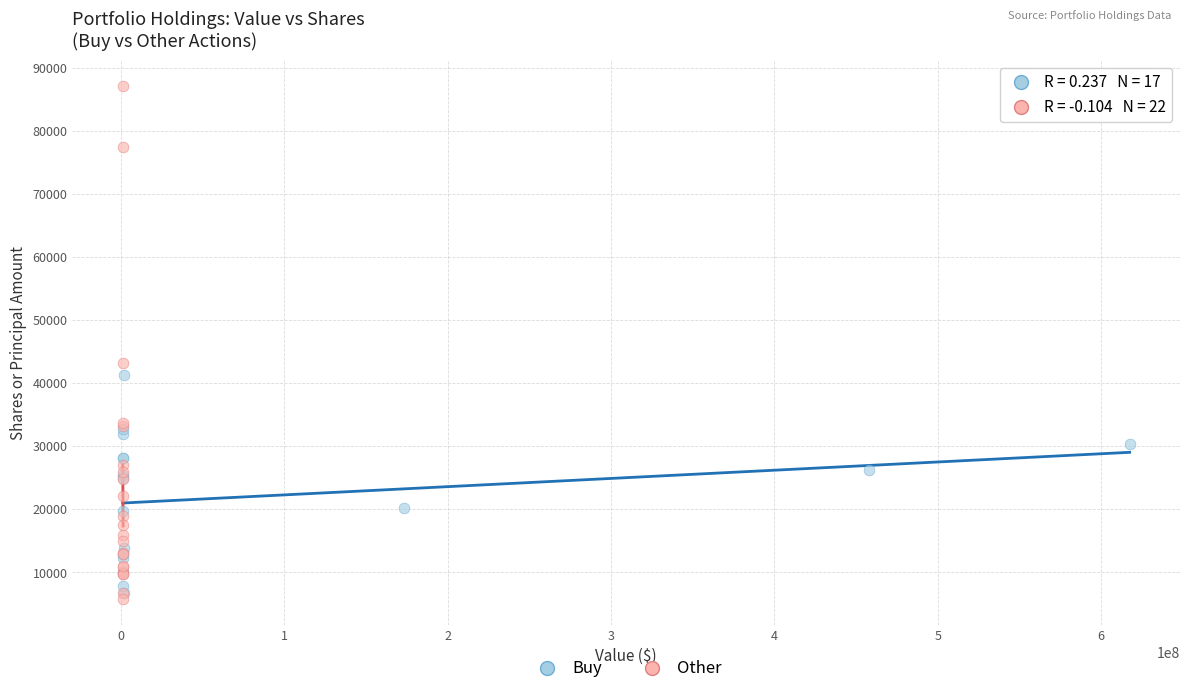

Which series has the widest spread of Y values?

Other